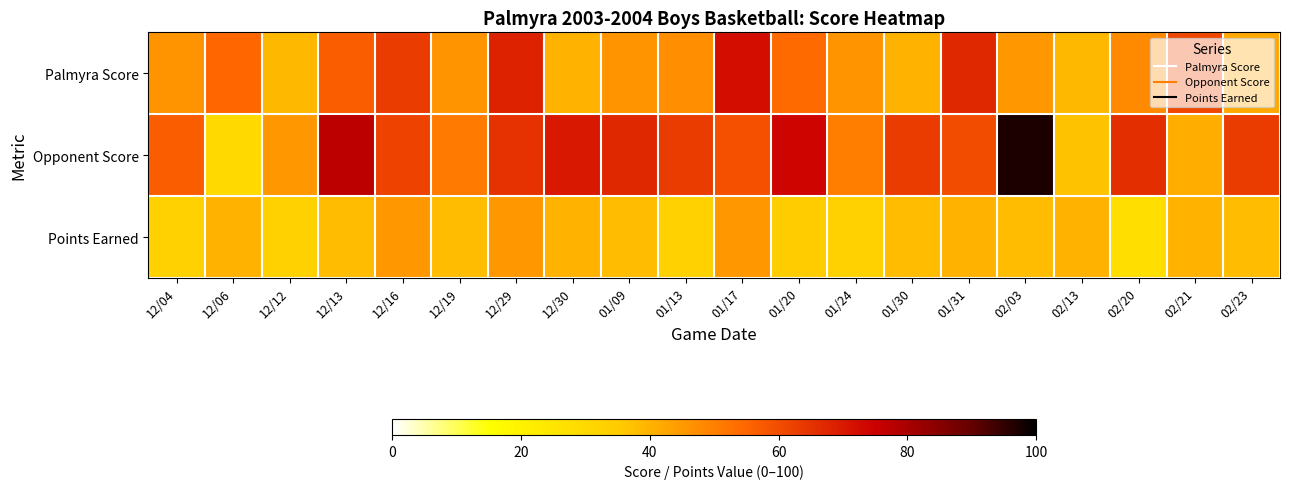

Reading left to right, extract all data points from this chart.

Palmyra Score: 12/04=46	12/06=55	12/12=39	12/13=57	12/16=63	12/19=46	12/29=68	12/30=40	01/09=46	01/13=47	01/17=72	01/20=54	01/24=46	01/30=40	01/31=67	02/03=45	02/13=39	02/20=48	02/21=61	02/23=42
Opponent Score: 12/04=57	12/06=30	12/12=45	12/13=77	12/16=62	12/19=51	12/29=65	12/30=70	01/09=67	01/13=63	01/17=59	01/20=74	01/24=50	01/30=63	01/31=60	02/03=97	02/13=37	02/20=66	02/21=41	02/23=63
Points Earned: 12/04=33	12/06=40	12/12=33	12/13=38	12/16=45	12/19=38	12/29=45	12/30=40	01/09=38	01/13=33	01/17=45	01/20=35	01/24=33	01/30=38	01/31=40	02/03=38	02/13=40	02/20=28	02/21=40	02/23=38